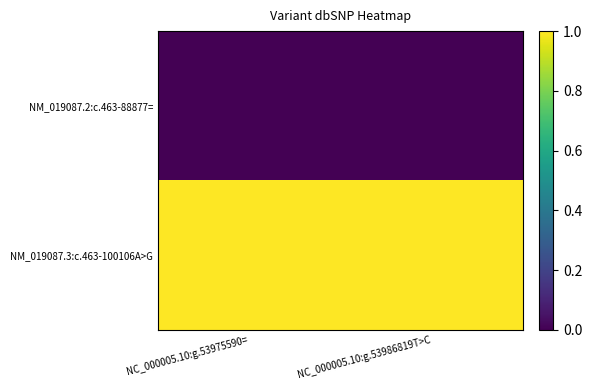

At how many categories does at least one series exceed 0?

2